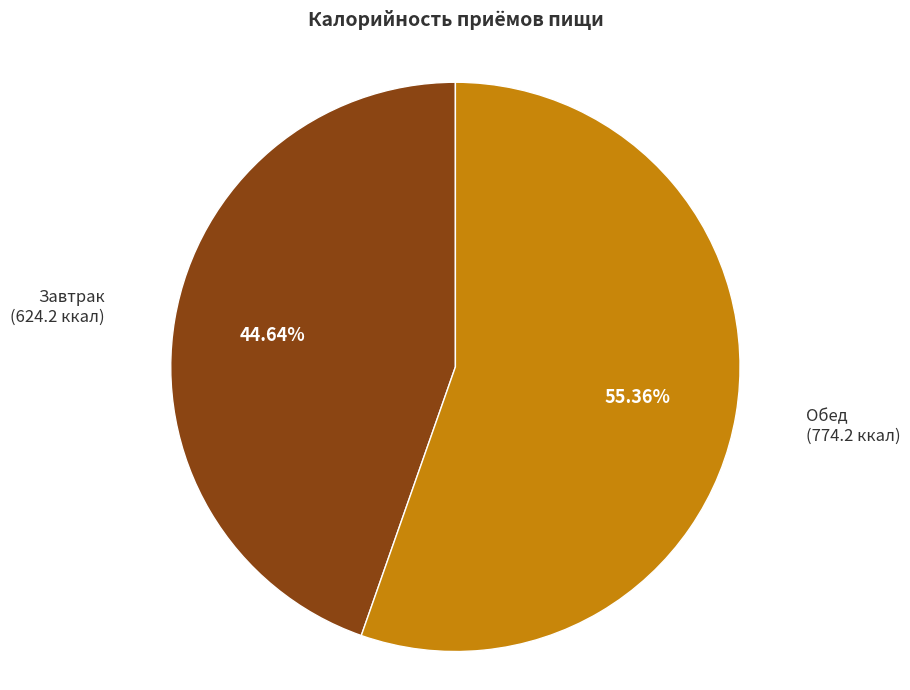

Is there any slice that represents more than half of the pie?

Yes